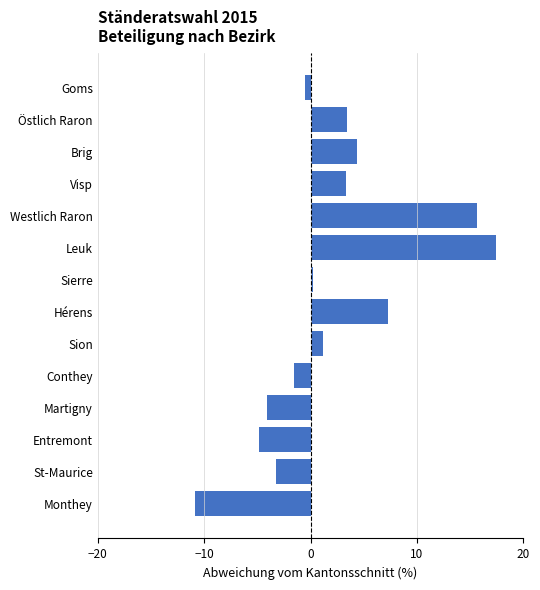

The value at Leuk is 17.4. True or false?

True